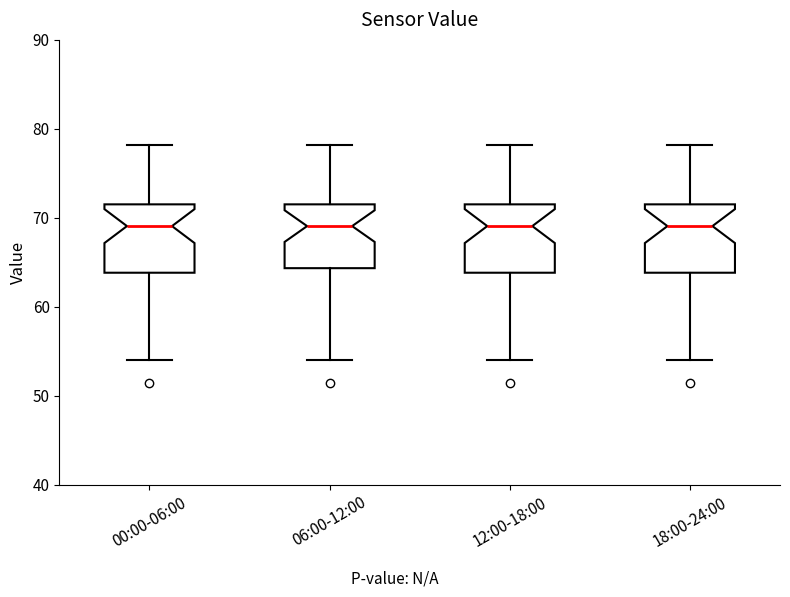

Where is the lower edge of the box for 06:00-12:00 on the y-axis? The values are not printed on the chart, so give them approximately, as read against the axis.

64